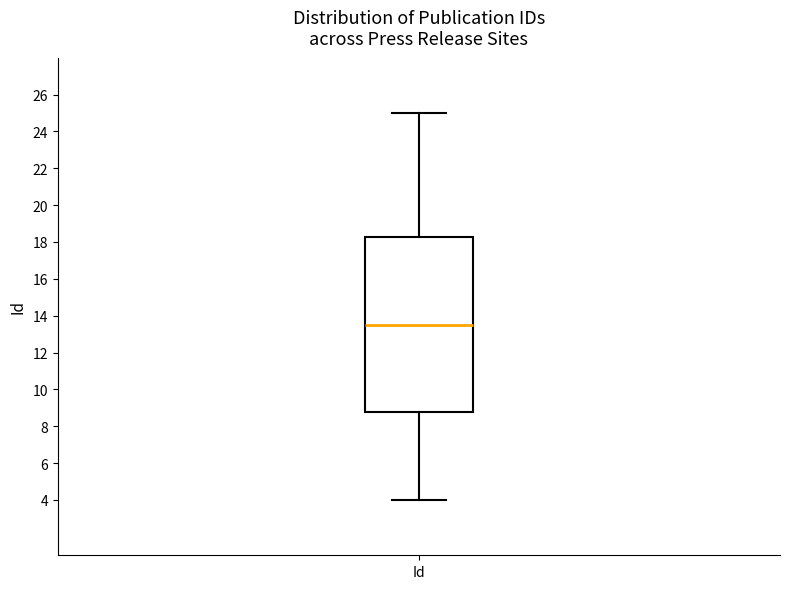

Read this box plot against the y-axis: the position of the median line, the range covered by the box, and the ends of both whiskers. The values are not printed on the chart, so give them approximately, as read against the axis.

median 13.6, box 8.8 to 18.2, whiskers 4.0 to 25.0